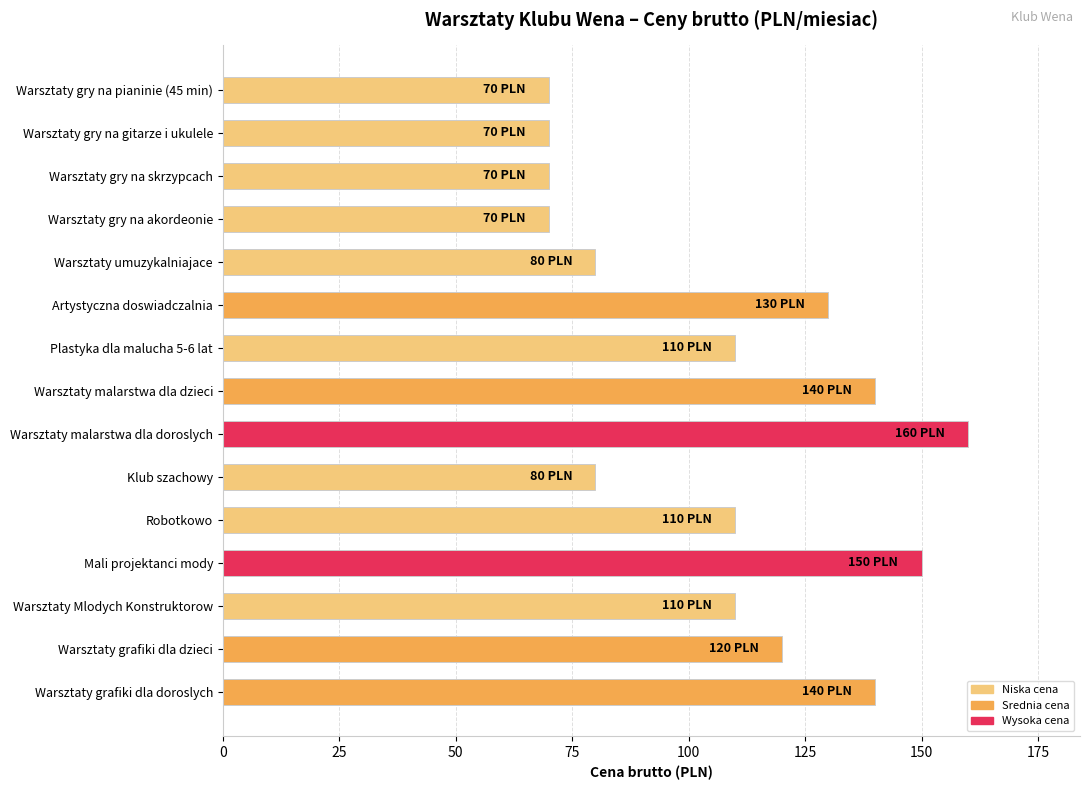

What position from the bottom is Warsztaty gry na pianinie (45 min)?

15